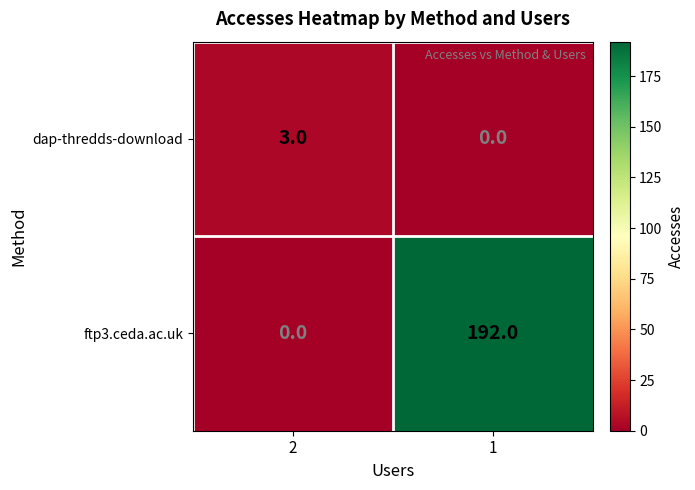

List the series in order of their overall mean, lowest first.

dap-thredds-download, ftp3.ceda.ac.uk